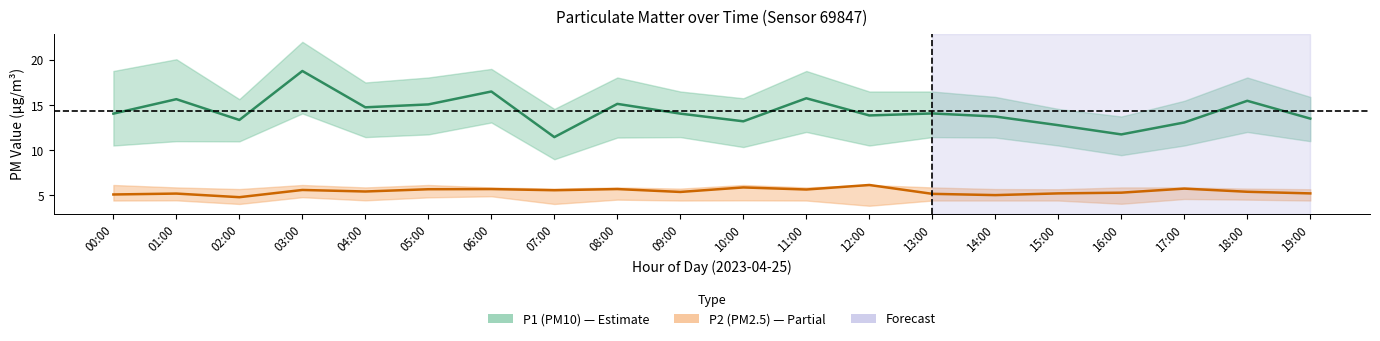

How many lines are shown in the chart?

2